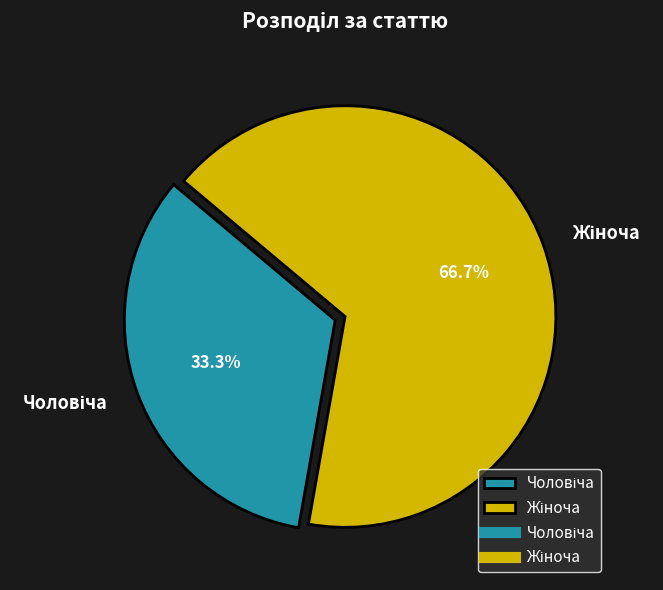

How many slices are in this pie chart?

2